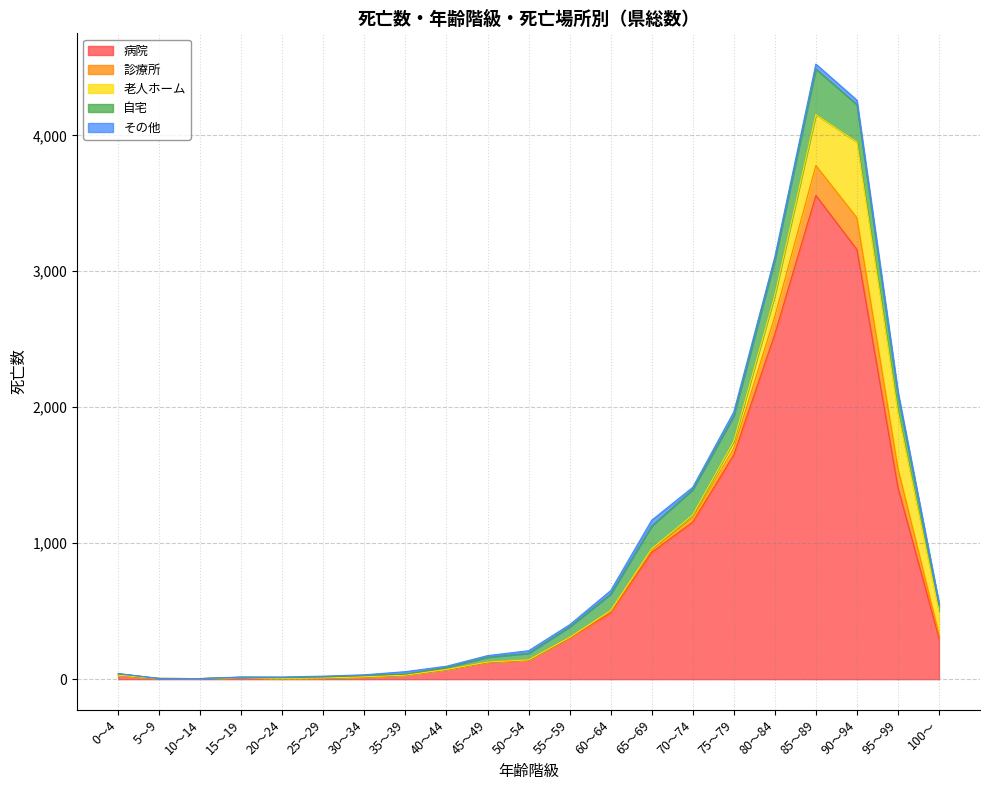

How many data points in 診療所 are less than 2?

9